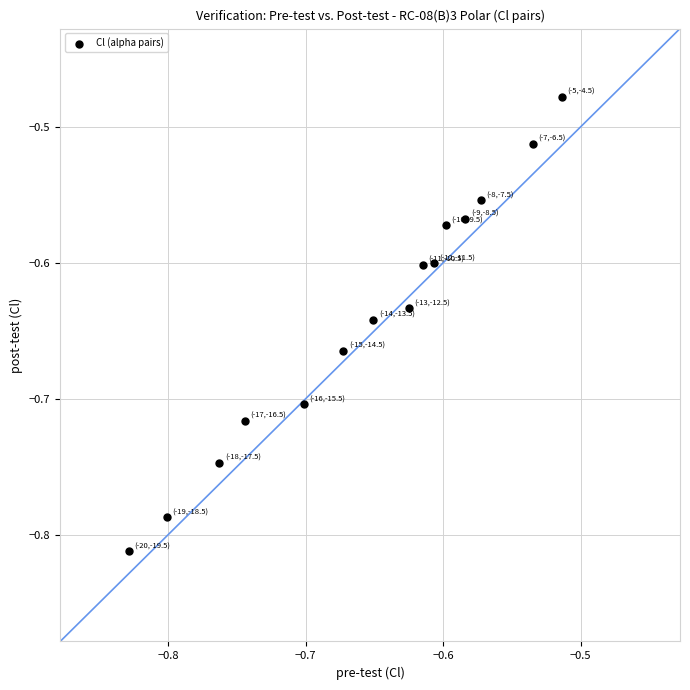

What is the range of Y values (max minus min)?

0.3